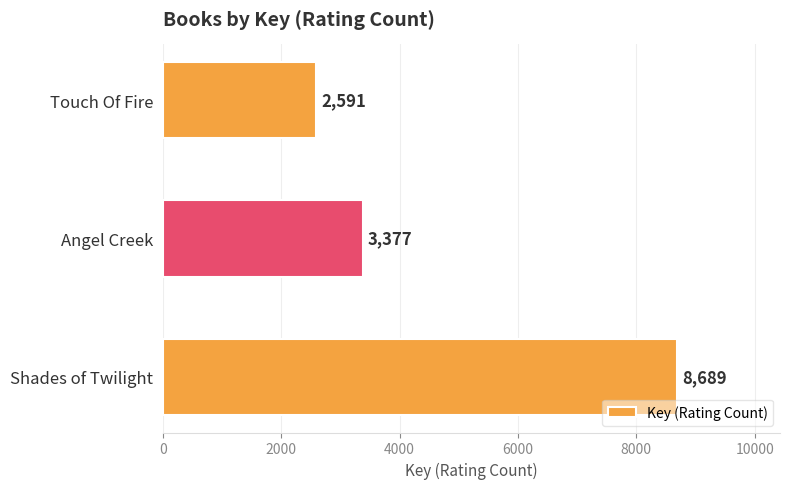

The value at Angel Creek is 3377. True or false?

True